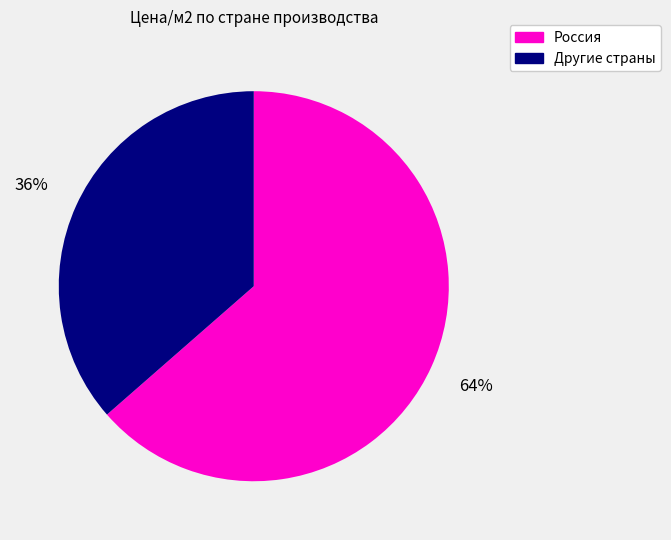

To the nearest percent, what is the average slice percentage?

50%